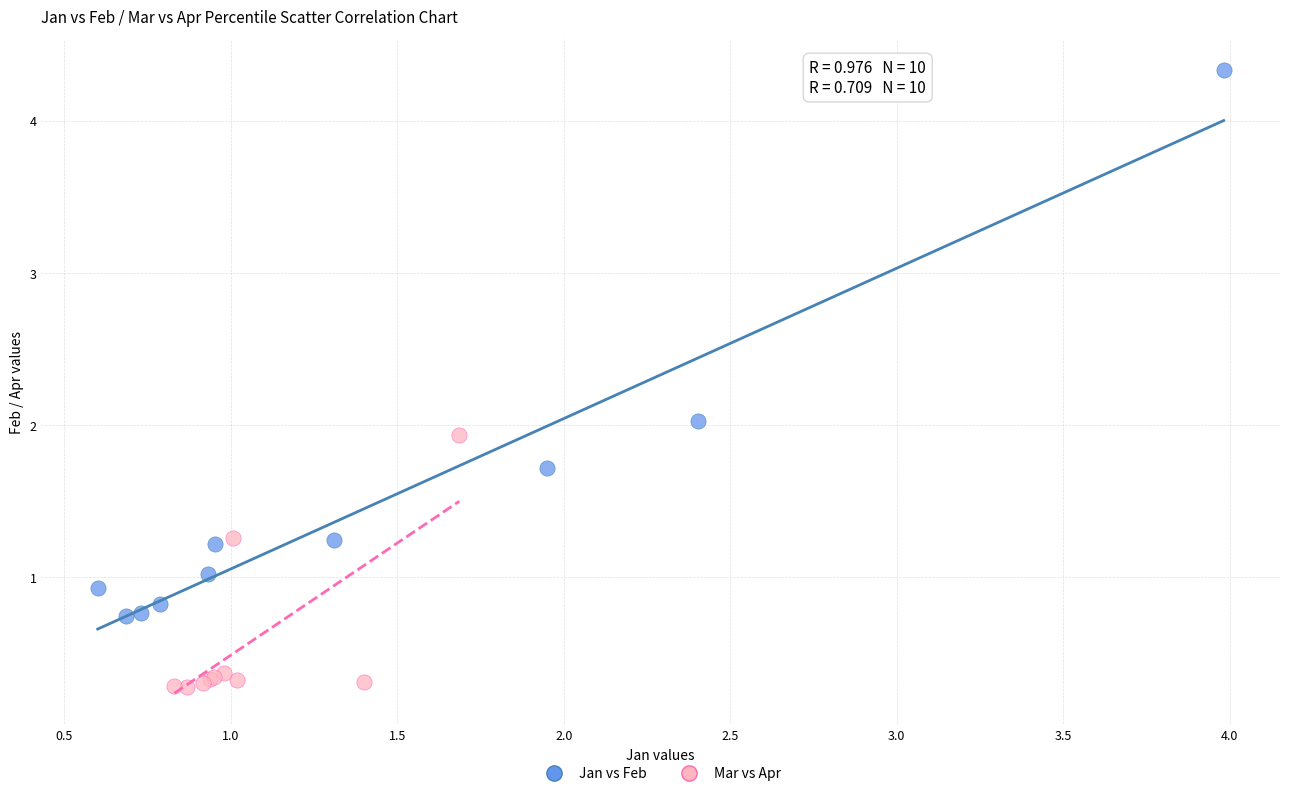

Which series reaches the minimum Y coordinate?

Mar vs Apr